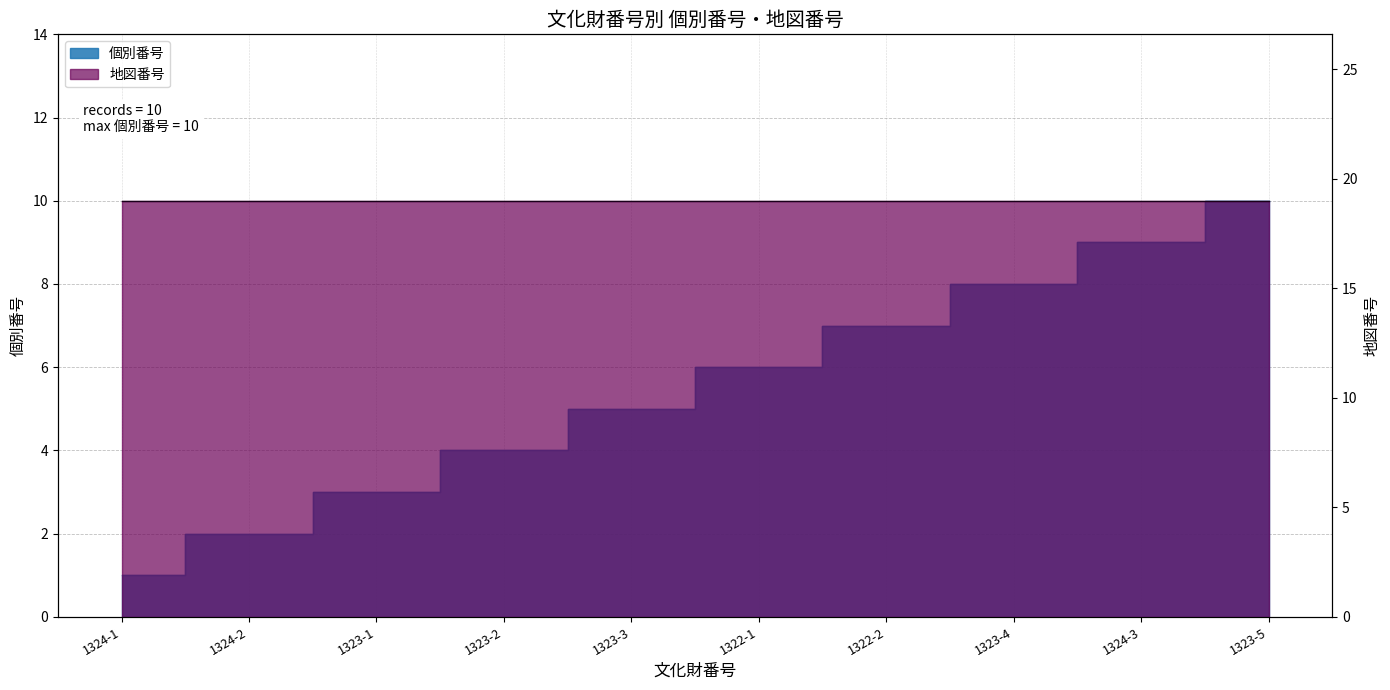

Reading left to right, list all the values displayed in this chart.

1324-1=1	1324-2=2	1323-1=3	1323-2=4	1323-3=5	1322-1=6	1322-2=7	1323-4=8	1324-3=9	1323-5=10